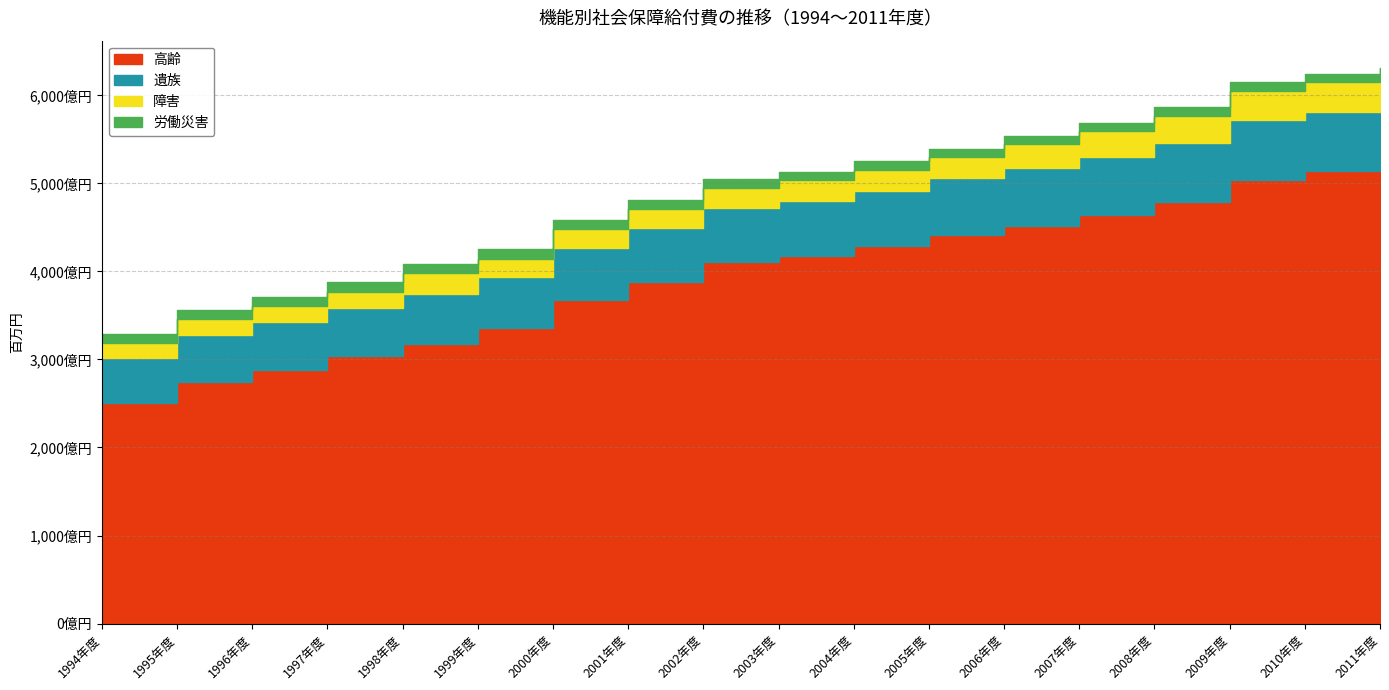

What is the average value of the 遺族 series?

6126767